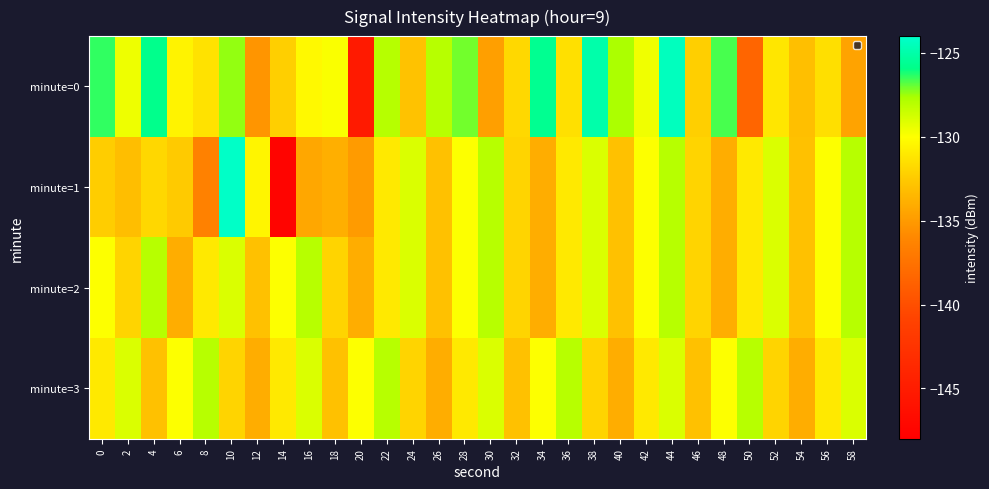

Reading left to right, what are all the values shown in this chart?

minute=0: 0=-126.4	2=-129.6	4=-125.8	6=-130.5	8=-131.3	10=-127.4	12=-135.3	14=-132.2	16=-130.3	18=-129.9	20=-145.2	22=-127.9	24=-132.9	26=-128.0	28=-127.1	30=-134.7	32=-131.8	34=-125.7	36=-131.4	38=-124.9	40=-127.7	42=-129.6	44=-124.4	46=-132.2	48=-126.6	50=-138.4	52=-131.2	54=-133.1	56=-131.5	58=-134.6
minute=1: 0=-132.3	2=-133.1	4=-131.9	6=-132.5	8=-136.5	10=-124.2	12=-130.4	14=-147.5	16=-134.3	18=-133.9	20=-135.0	22=-131.0	24=-129.0	26=-133.0	28=-130.0	30=-128.0	32=-132.0	34=-134.0	36=-131.0	38=-129.0	40=-133.0	42=-130.0	44=-128.0	46=-132.0	48=-134.0	50=-131.0	52=-129.0	54=-133.0	56=-130.0	58=-128.0
minute=2: 0=-130.0	2=-132.0	4=-128.0	6=-134.0	8=-131.0	10=-129.0	12=-133.0	14=-130.0	16=-128.0	18=-132.0	20=-134.0	22=-131.0	24=-129.0	26=-133.0	28=-130.0	30=-128.0	32=-132.0	34=-134.0	36=-131.0	38=-129.0	40=-133.0	42=-130.0	44=-128.0	46=-132.0	48=-134.0	50=-131.0	52=-129.0	54=-133.0	56=-130.0	58=-128.0
minute=3: 0=-131.0	2=-129.0	4=-133.0	6=-130.0	8=-128.0	10=-132.0	12=-134.0	14=-131.0	16=-129.0	18=-133.0	20=-130.0	22=-128.0	24=-132.0	26=-134.0	28=-131.0	30=-129.0	32=-133.0	34=-130.0	36=-128.0	38=-132.0	40=-134.0	42=-131.0	44=-129.0	46=-133.0	48=-130.0	50=-128.0	52=-132.0	54=-134.0	56=-131.0	58=-129.0